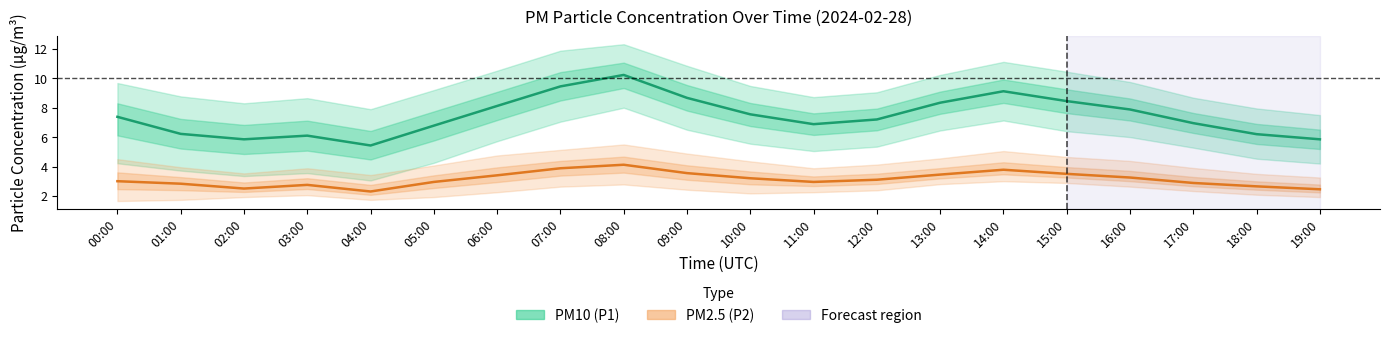

The value of PM10 (P1) at 01:00 is 3.2. True or false?

False